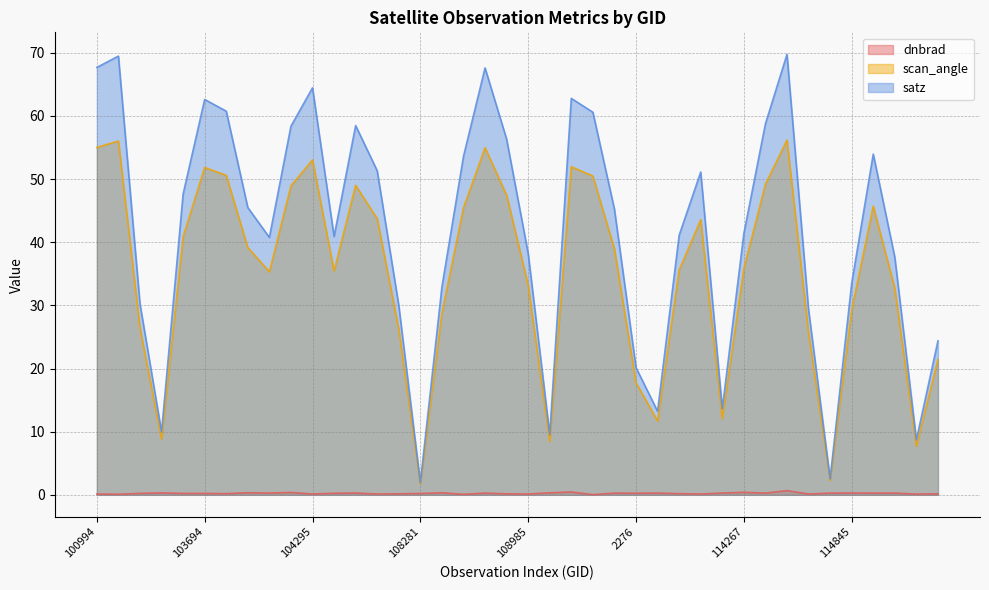

What is the maximum value for dnbrad?

0.7